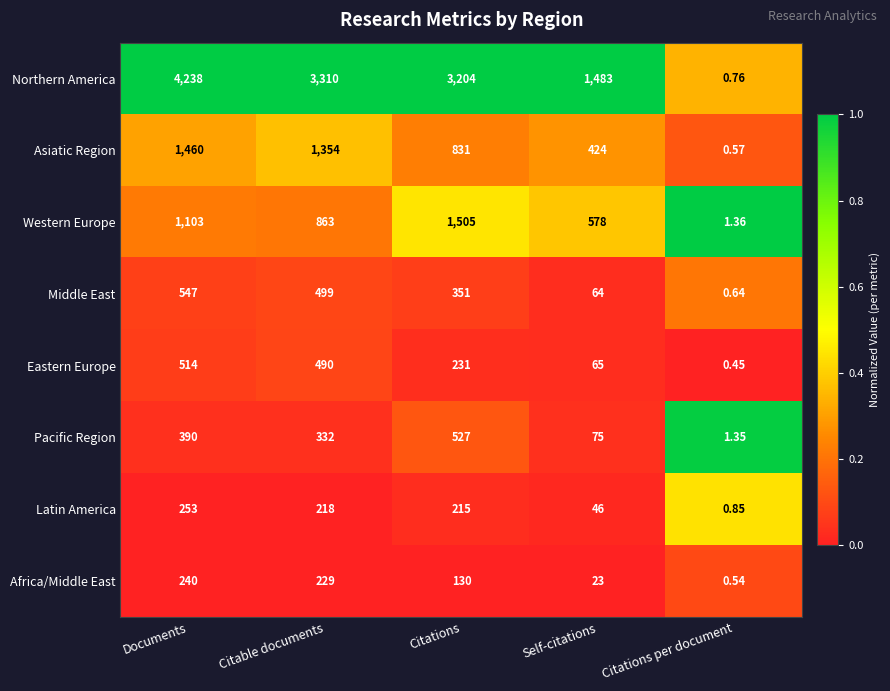

Rank the series by their maximum value, from highest to lowest.

Northern America, Western Europe, Asiatic Region, Middle East, Pacific Region, Eastern Europe, Latin America, Africa/Middle East